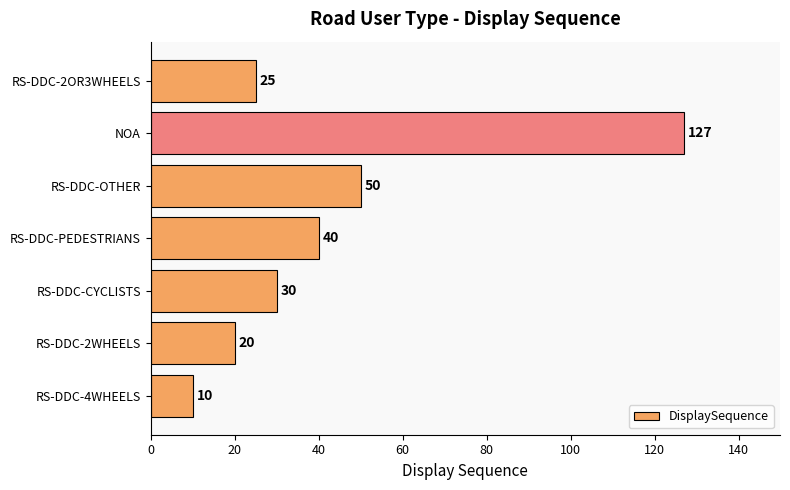

The value at RS-DDC-2OR3WHEELS is 25. True or false?

True